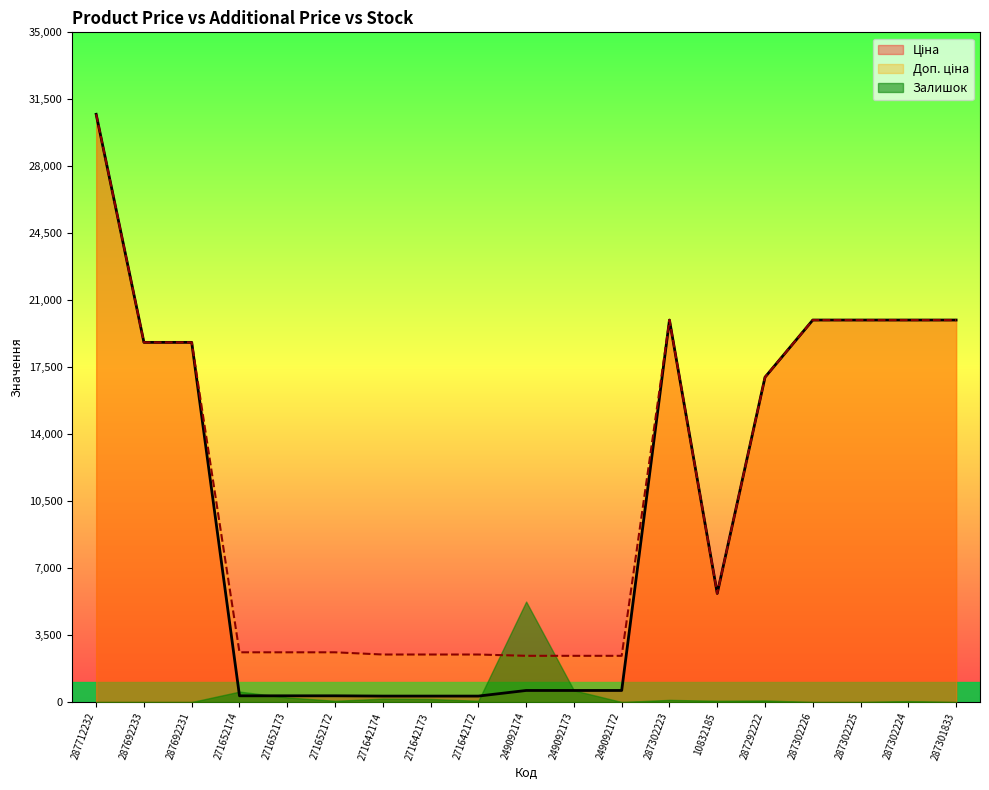

At which label is Ціна closest to 15513?

287292222